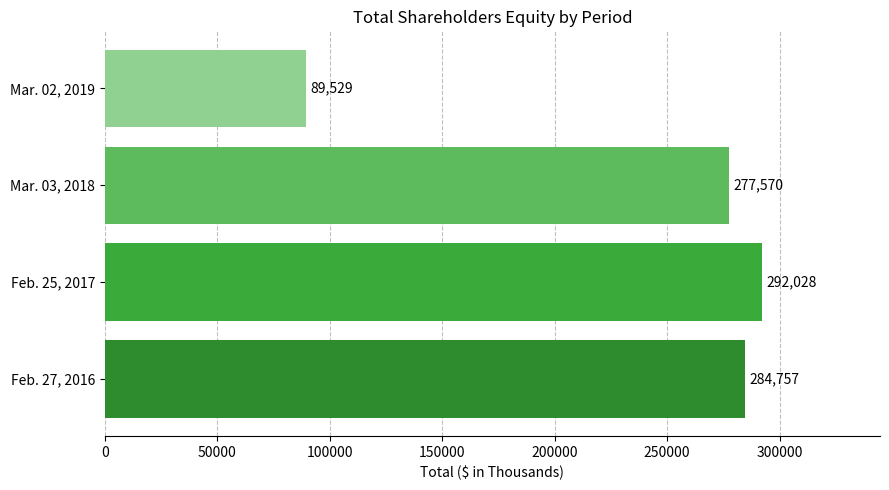

Are the bars horizontal?

Yes